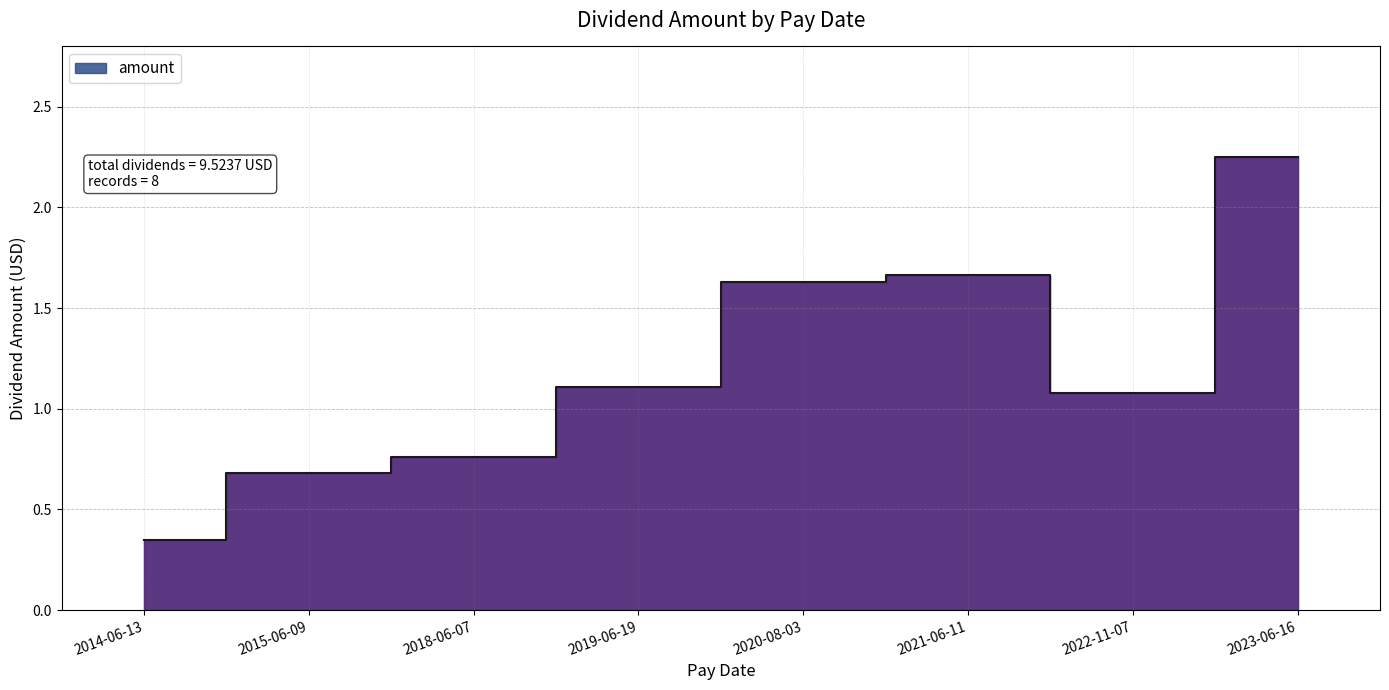

Reading left to right, extract all data points from this chart.

2014-06-13=0.3	2015-06-09=0.7	2018-06-07=0.8	2019-06-19=1.1	2020-08-03=1.6	2021-06-11=1.7	2022-11-07=1.1	2023-06-16=2.3